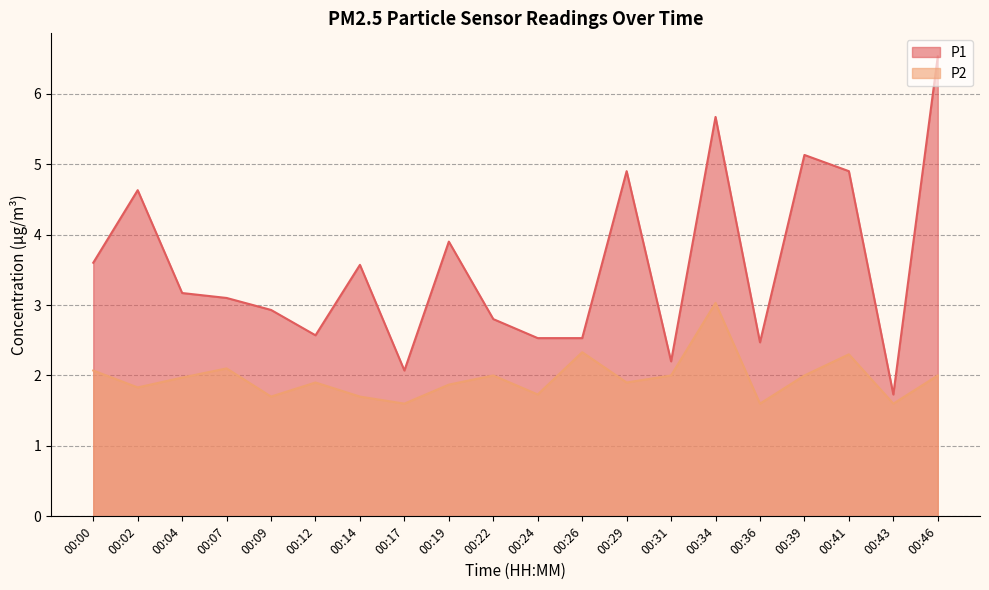

What are all the series names shown in the legend?

P1, P2